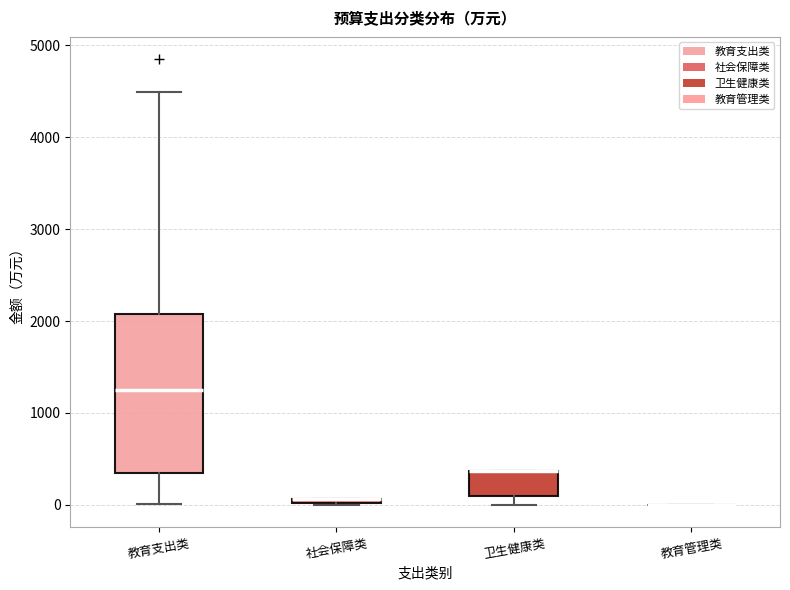

Comparing the boxes themselves (not the whiskers), which one is the tallest?

教育支出类